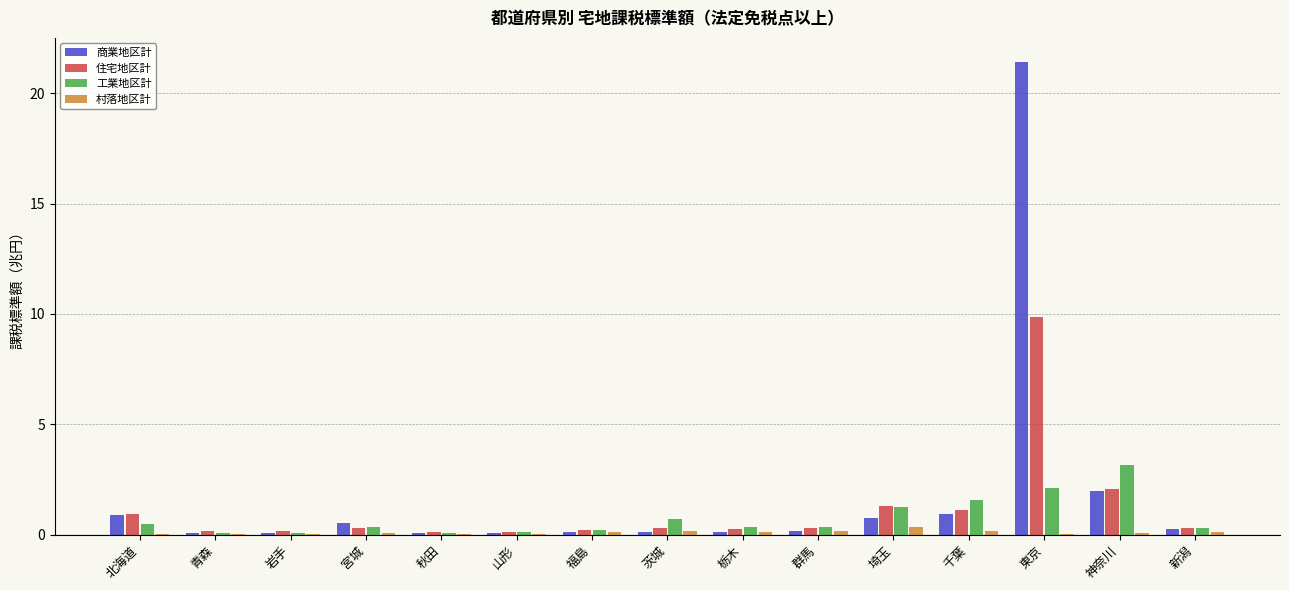

Are the bars horizontal?

No